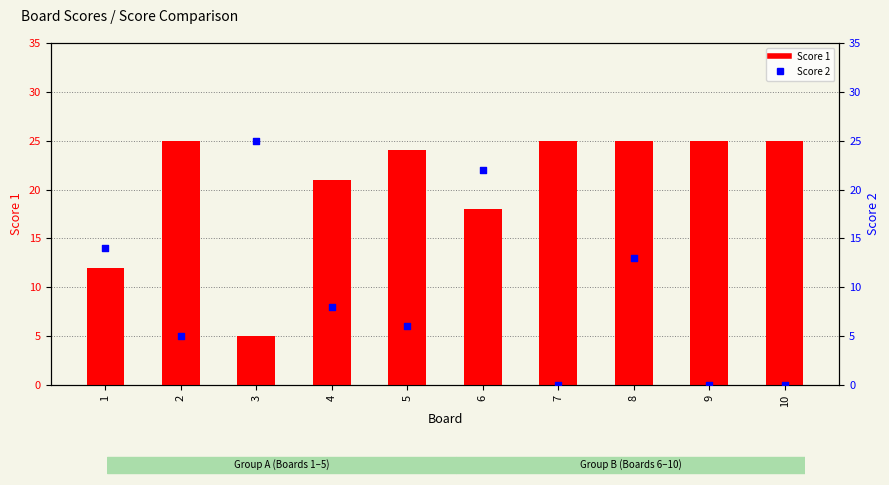

At how many categories does at least one series exceed 3?

10